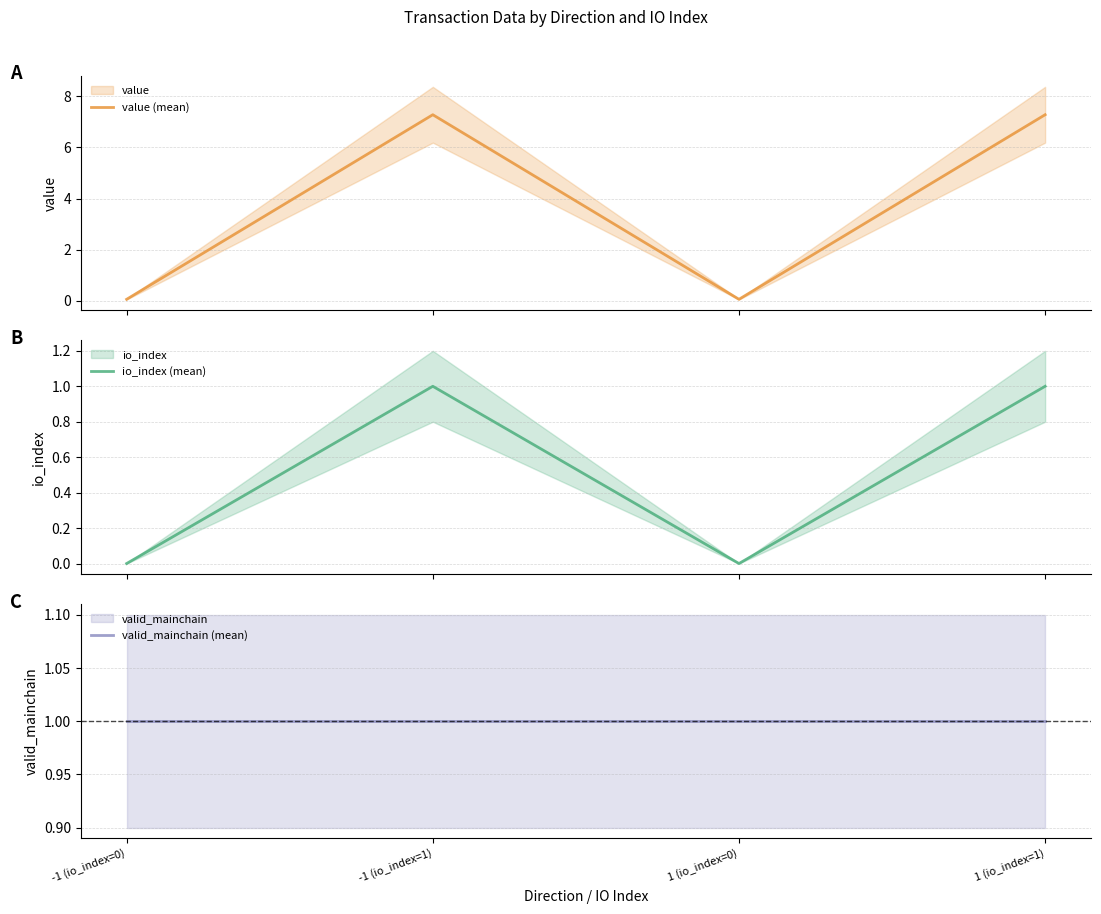

What value does the value (mean) series have at 1 (io_index=0)?

0.1